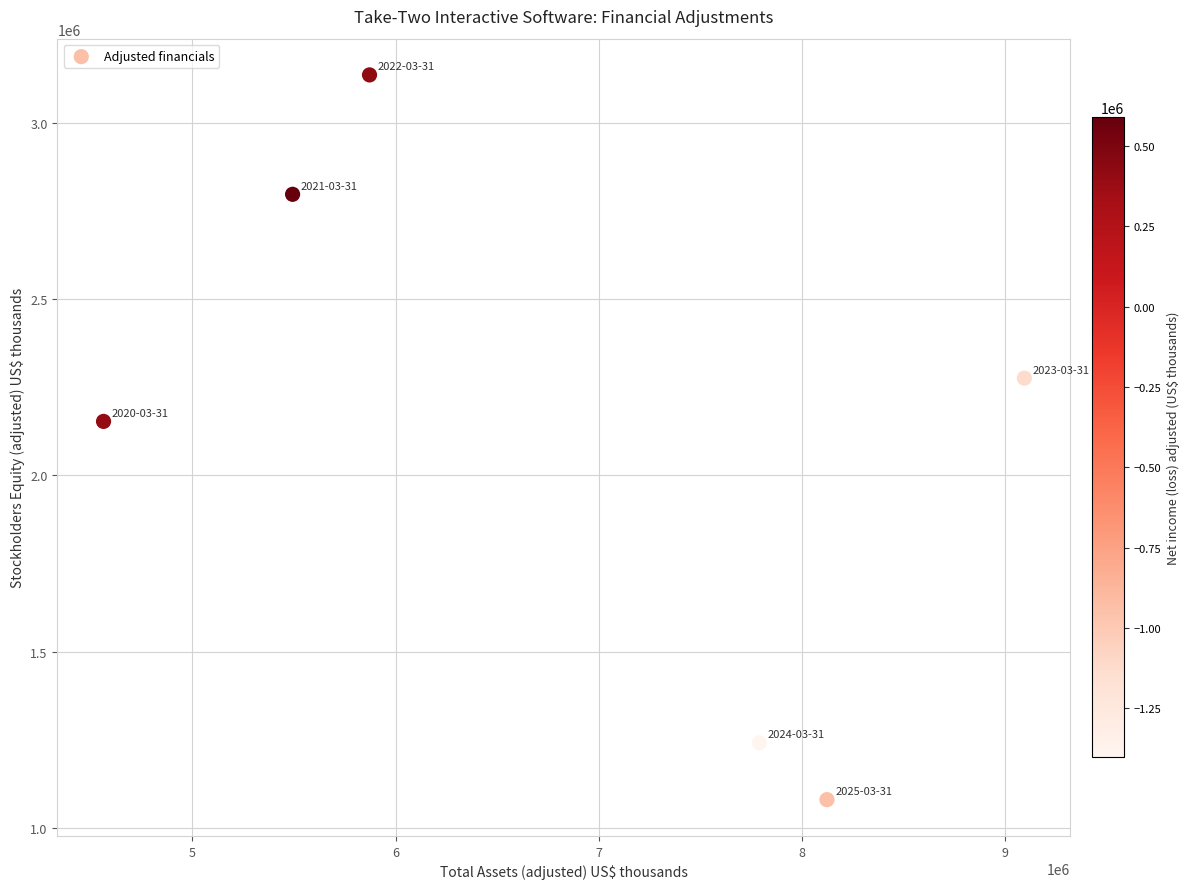

What Y value in the scatter plot is closest to 2107752?

2152750